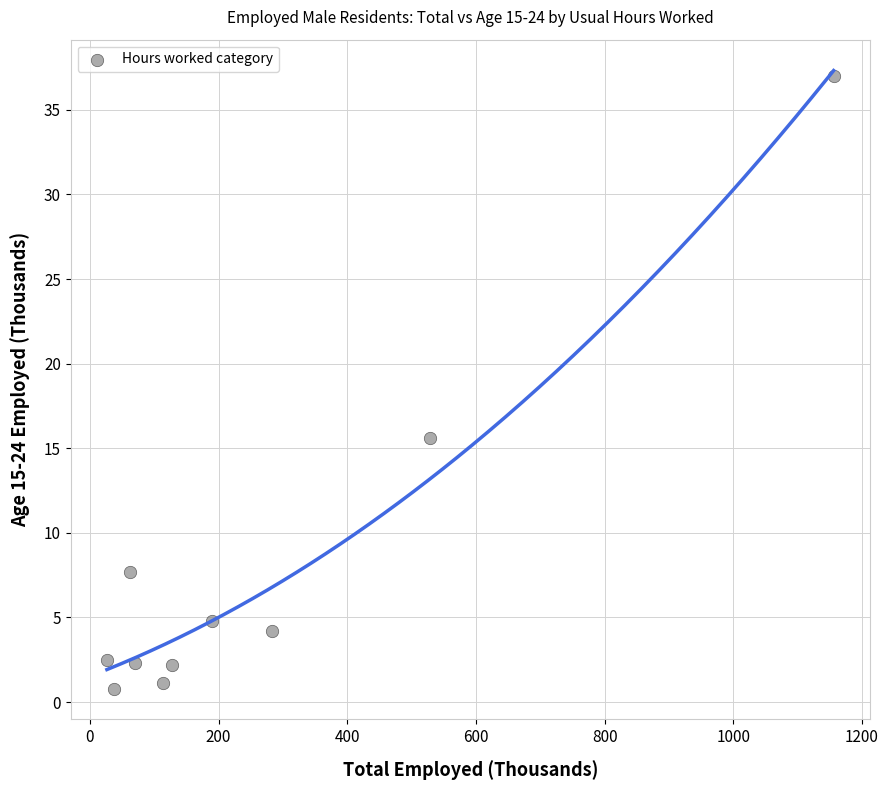

What Y value in the scatter plot is closest to 18?

15.6